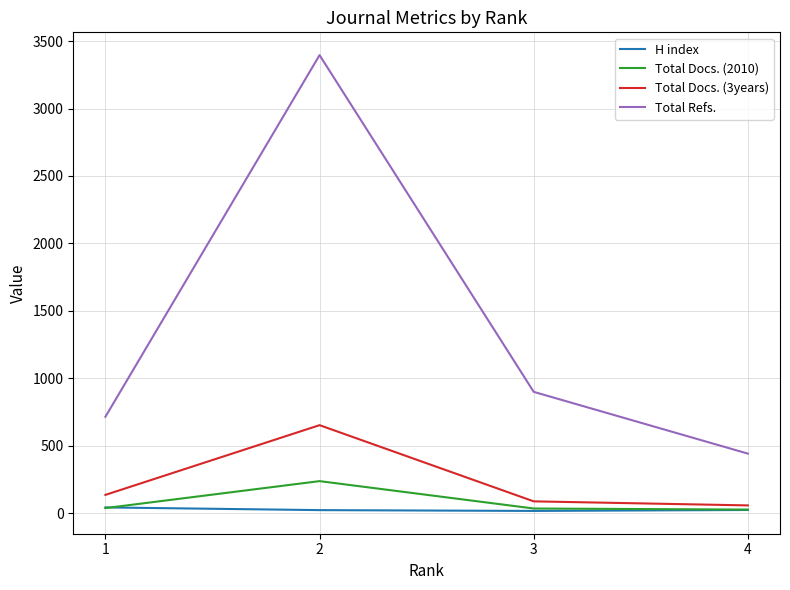

Which label corresponds to the largest value in the chart?

2